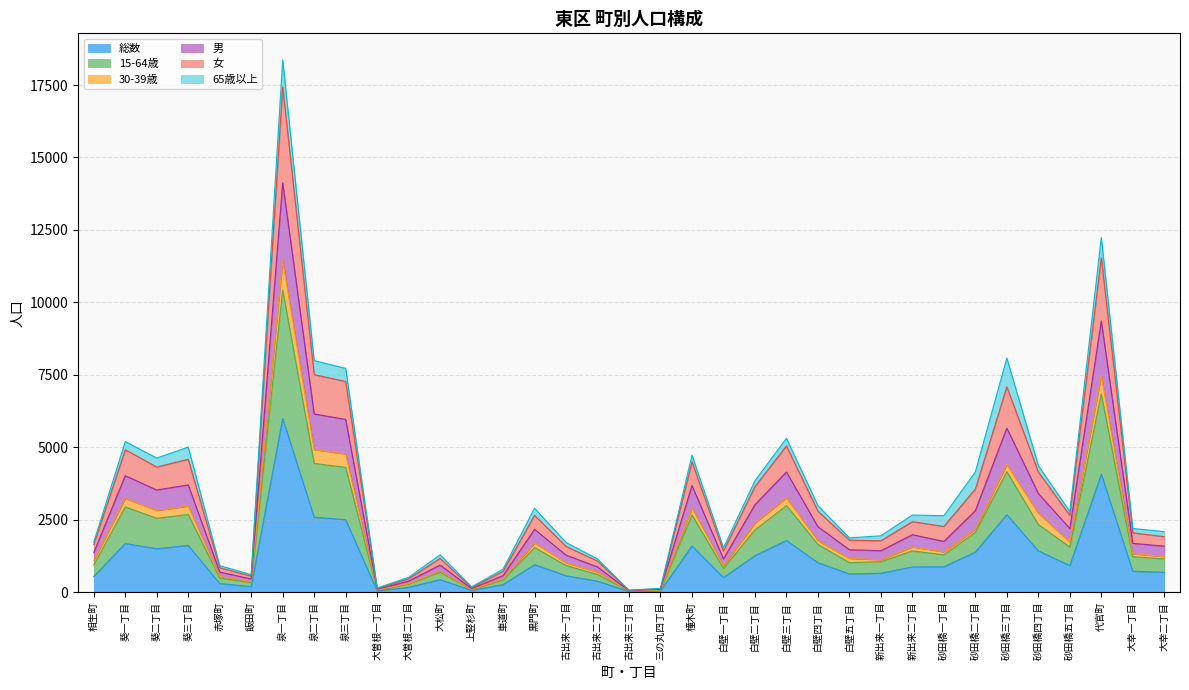

How many interior local valleys does the 15-64歳 series have?

9